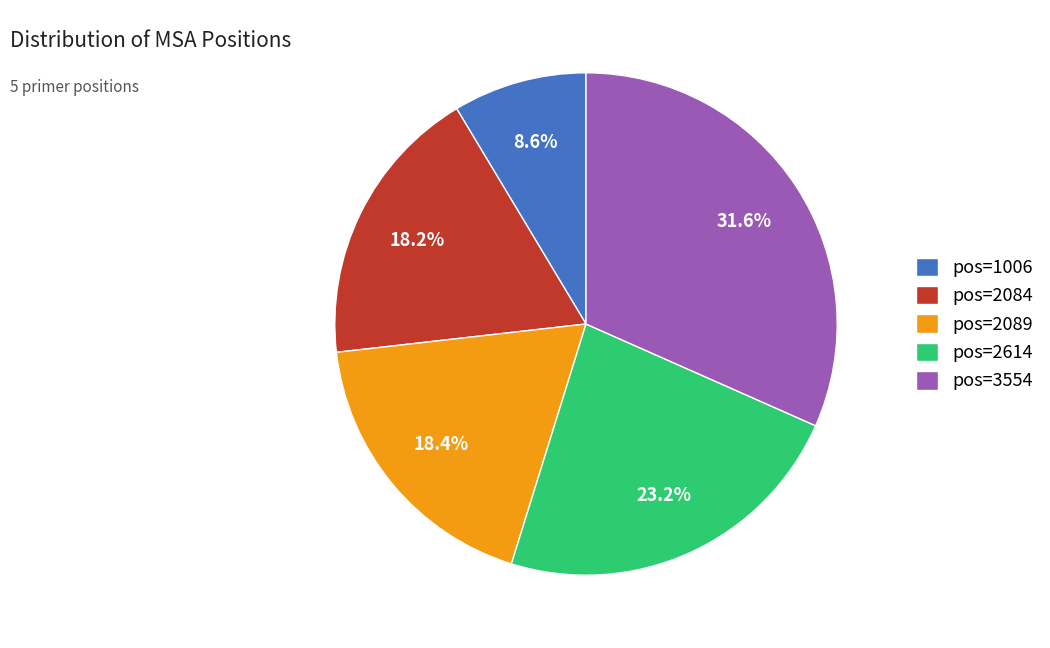

Does any single category account for the majority?

No